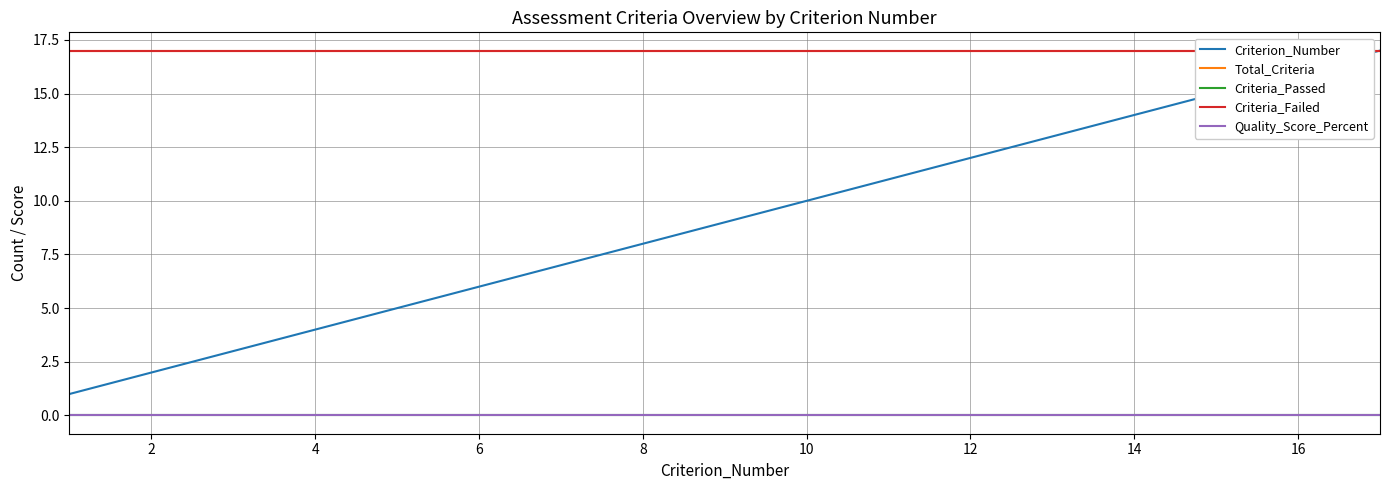

True or false: Quality_Score_Percent and Criterion_Number cross at least once.

False